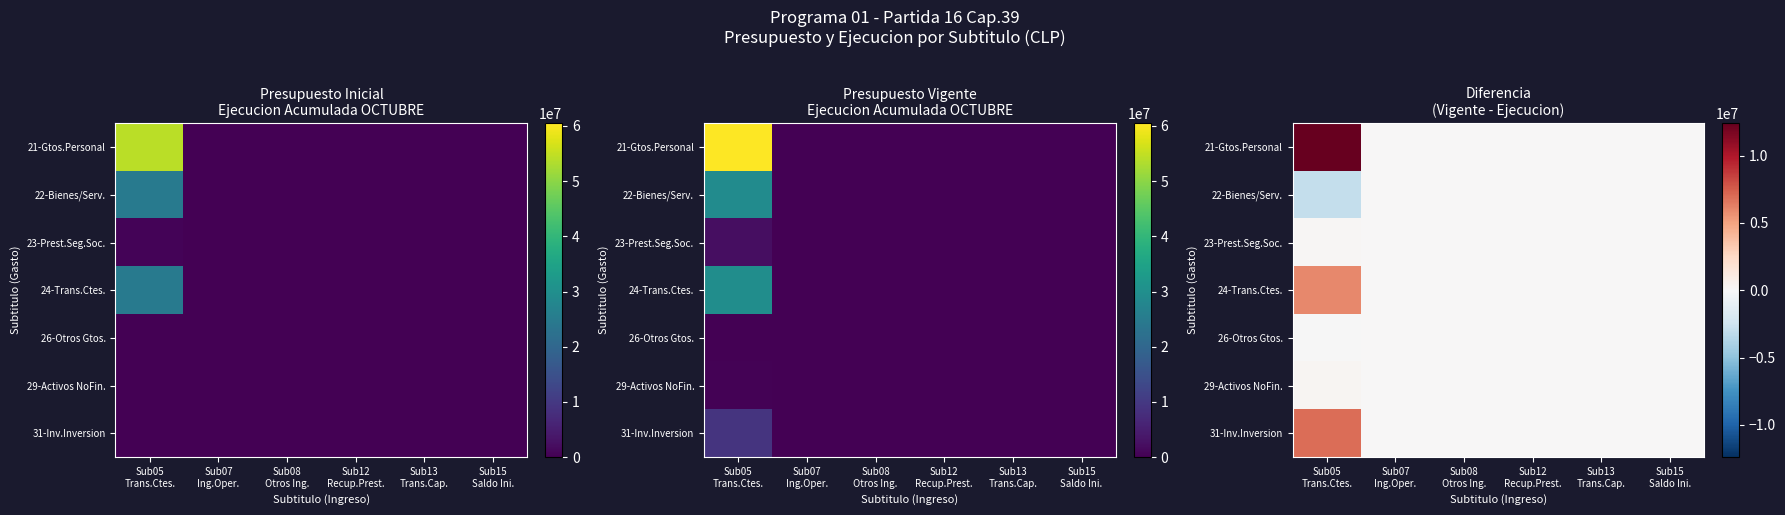

What is the sum of all 31-Inv.Inversion values?

6888251